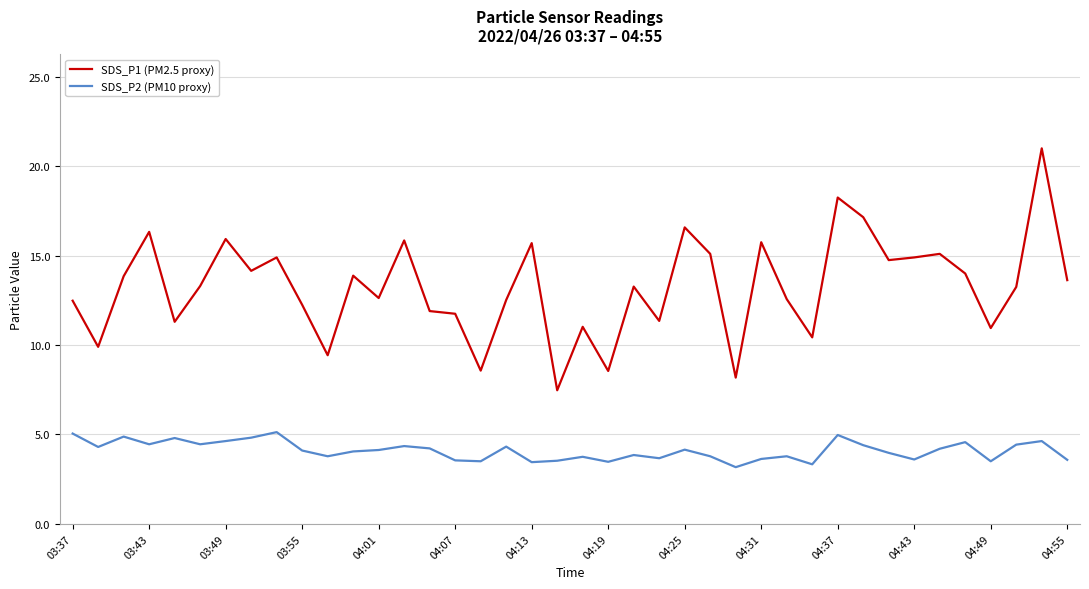

True or false: SDS_P2 (PM10 proxy) and SDS_P1 (PM2.5 proxy) cross at least once.

False